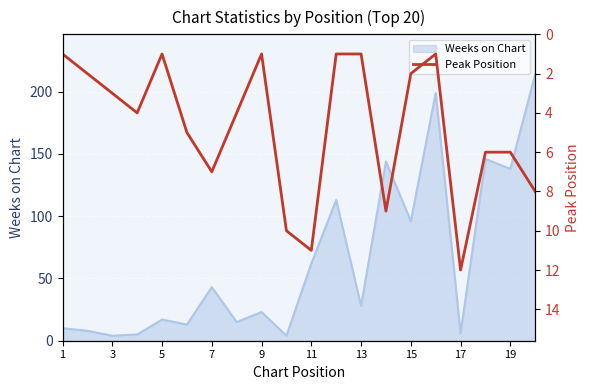

The Weeks on Chart series shows 138 at 19. True or false?

True